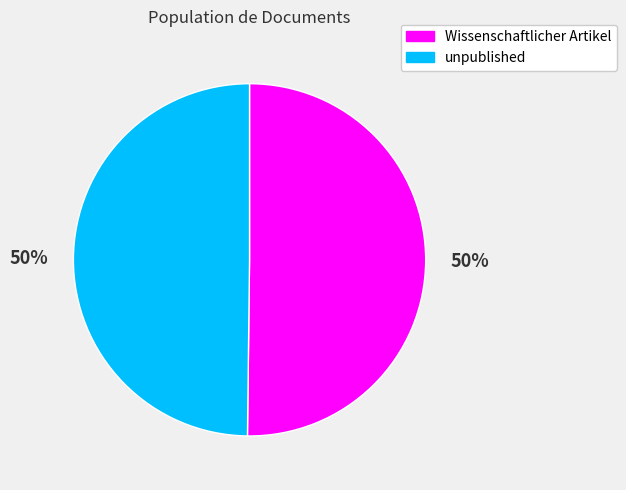

To the nearest percent, what portion does unpublished represent?

50%